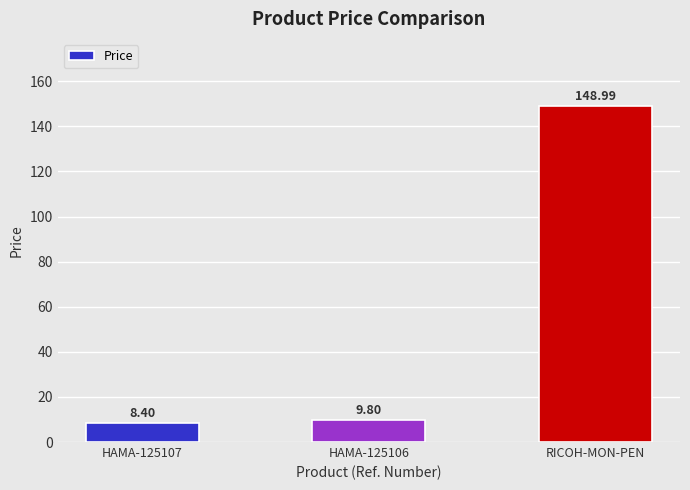

What position from the left is RICOH-MON-PEN?

3